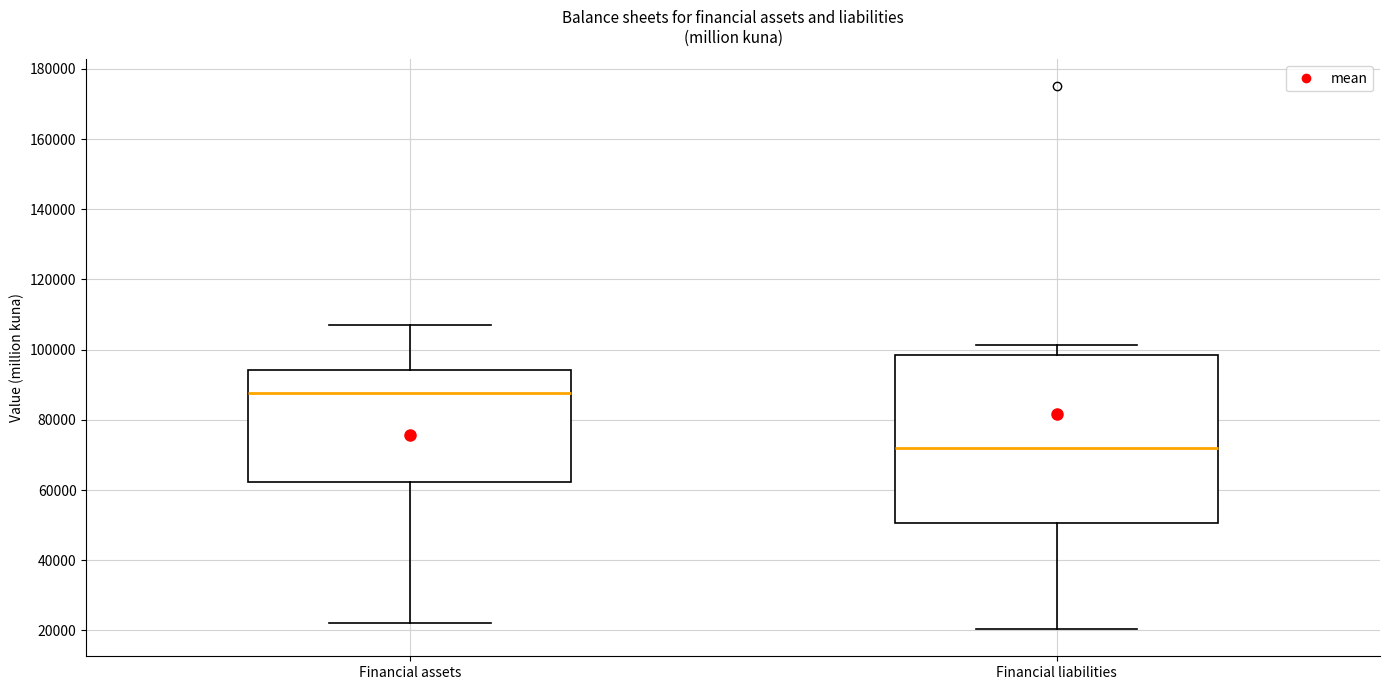

Reading left to right, transcribe this box plot: for each box, give where its median line is, the range the box spans, and where its two whiskers end, as read against the y-axis. The values are not printed on the chart, so give them approximately, as read against the axis.

Financial assets: median 88000, box 62000 to 94000, whiskers 22000 to 108000
Financial liabilities: median 72000, box 50000 to 98000, whiskers 20000 to 102000